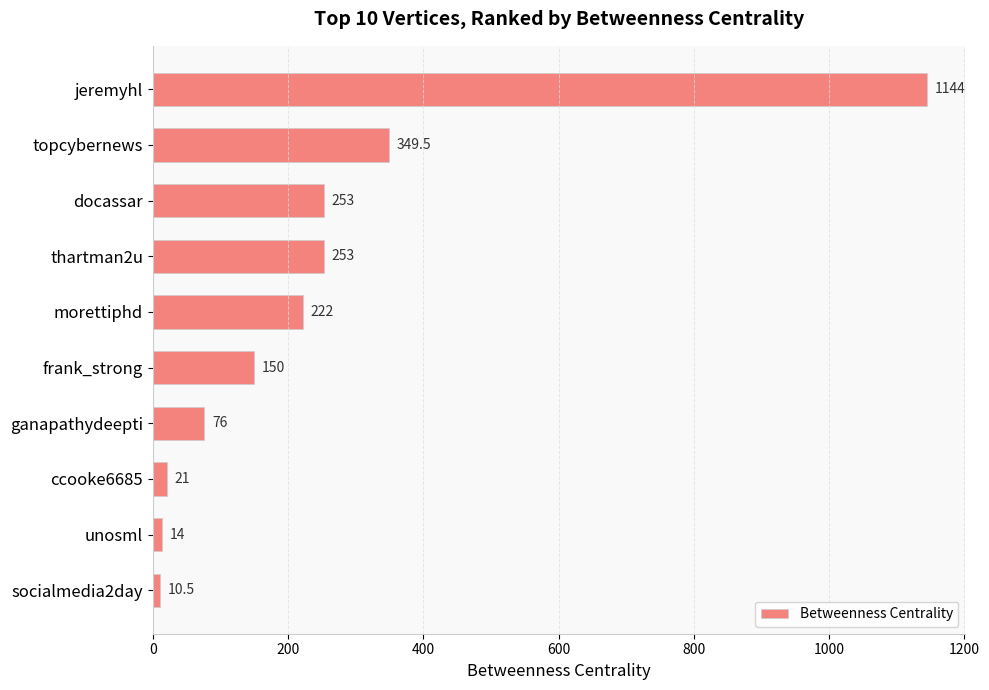

What is the sum of all values?

2493.0